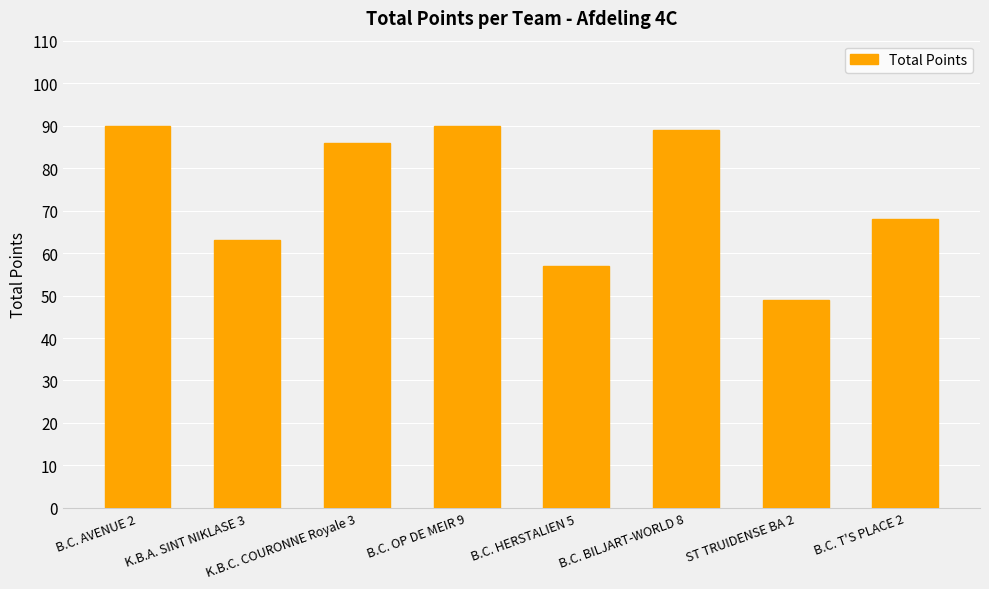

What is the average value?

74